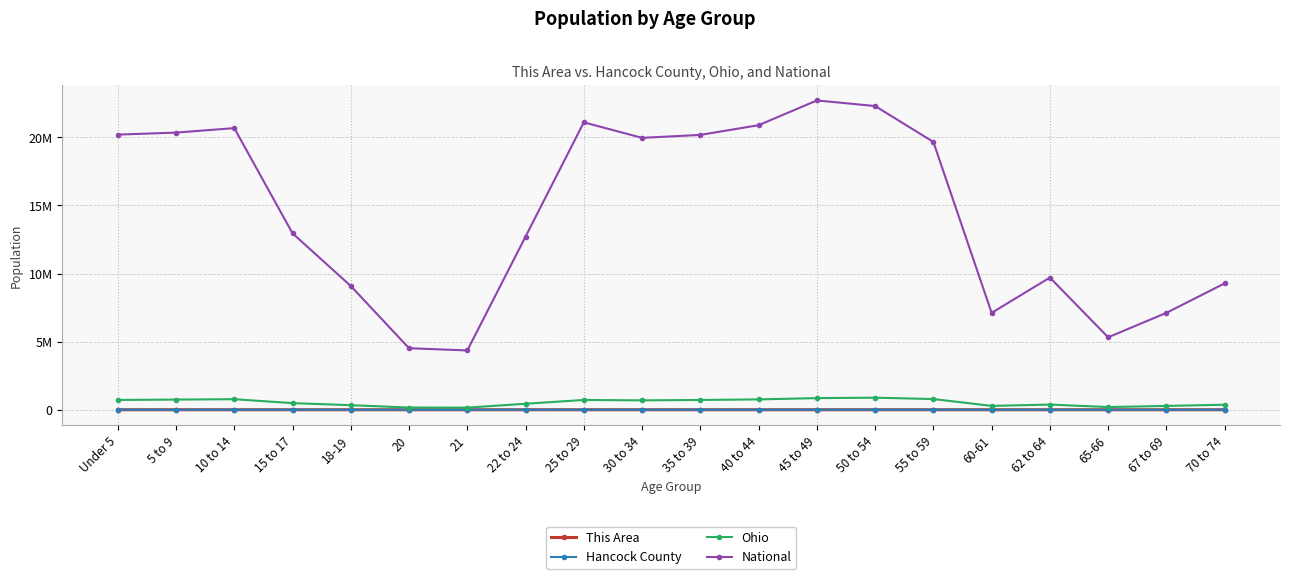

At which category is the sum across all series the highest?

45 to 49